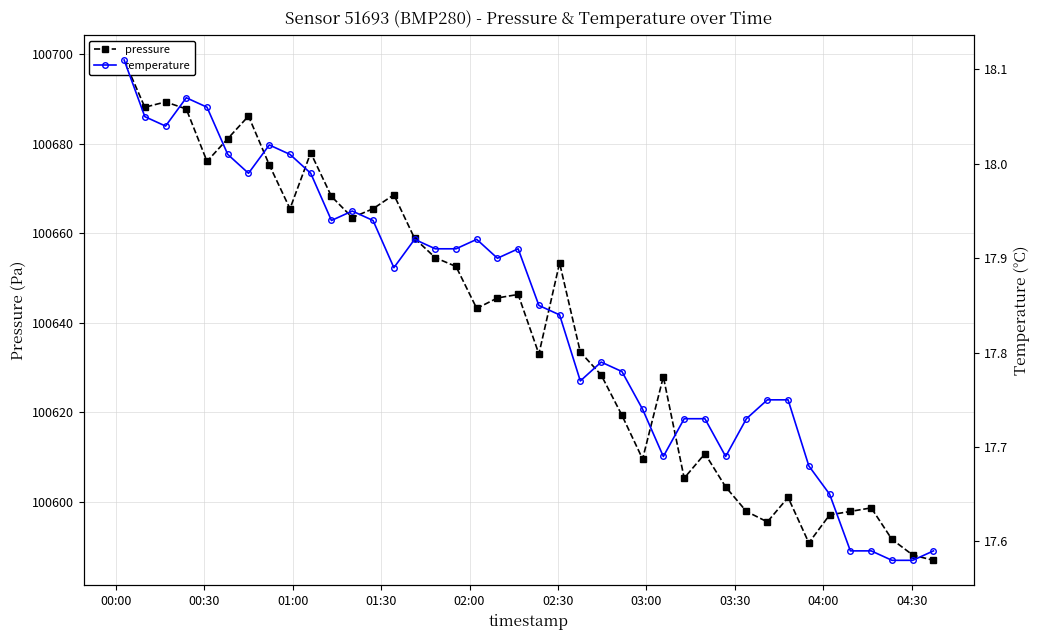

At how many categories does at least one series exceed 87657?

40